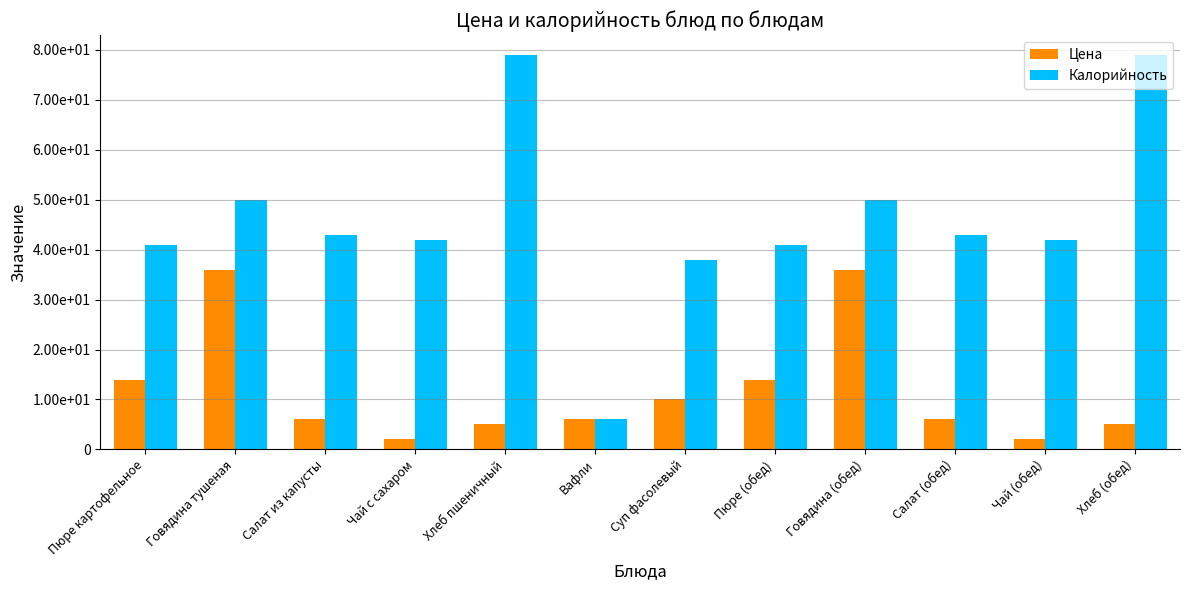

What is the minimum value for Калорийность?

6